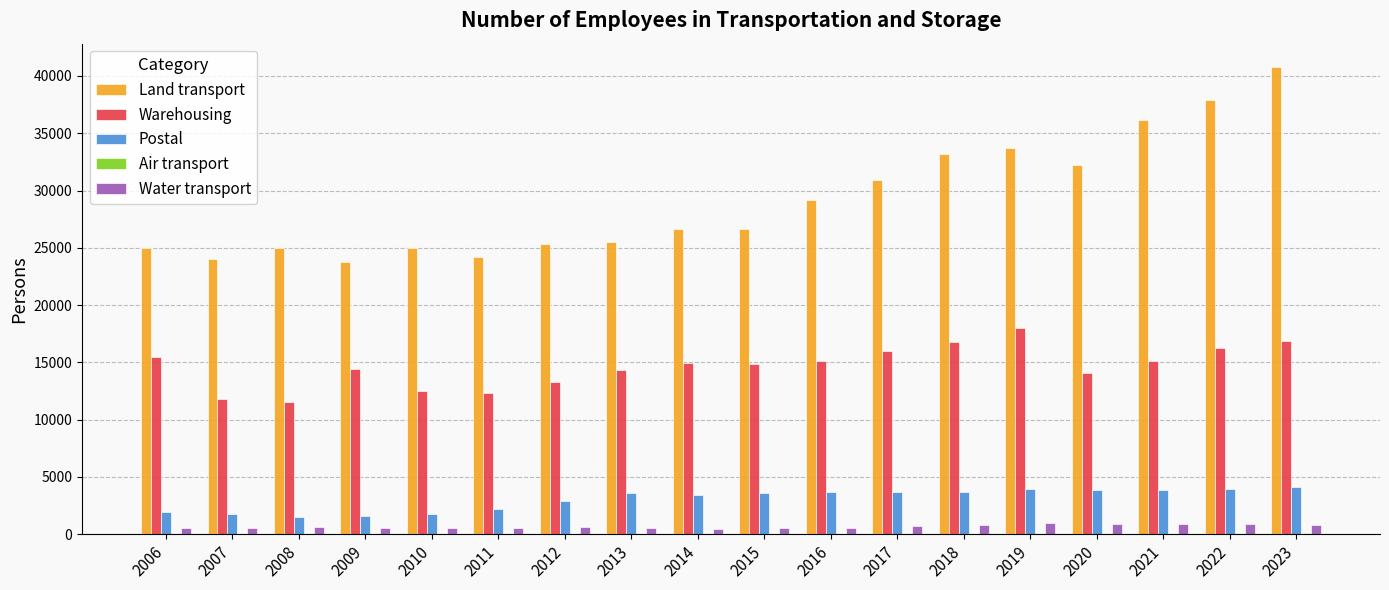

The Water transport series shows 977.0 at 2019. True or false?

True